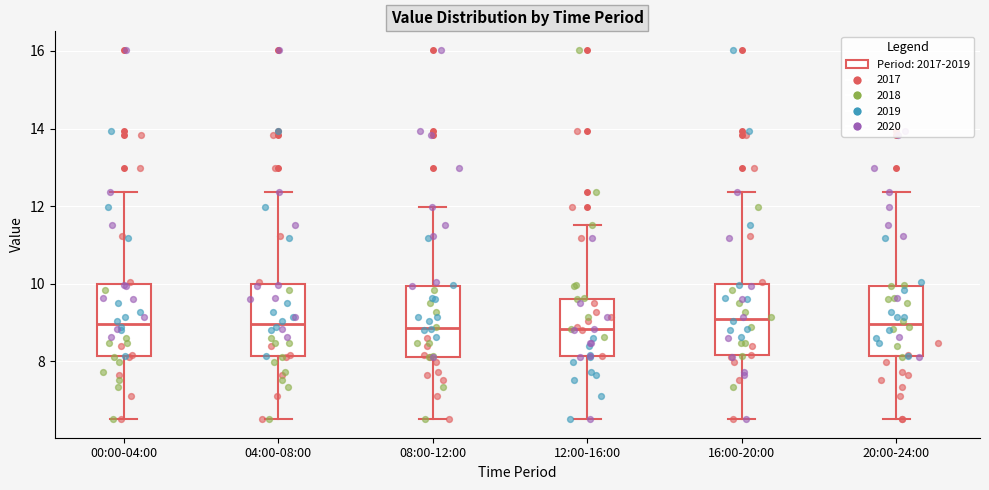

Where is the lower edge of the box for 04:00-08:00 on the y-axis? The values are not printed on the chart, so give them approximately, as read against the axis.

8.2